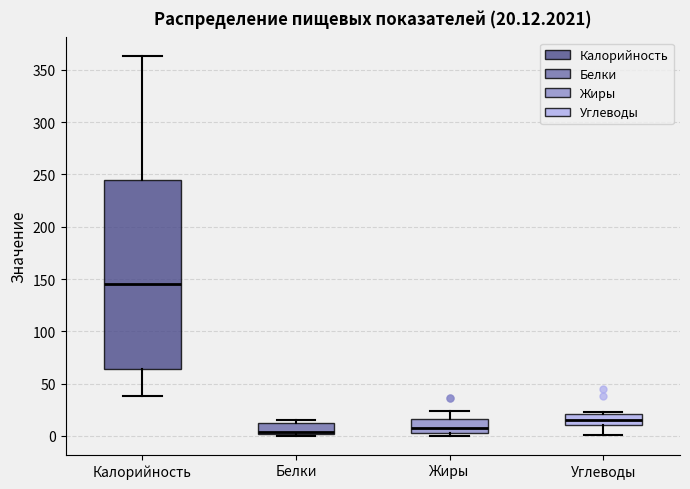

Which box is the tallest, from its lower edge to its upper edge?

Калорийность